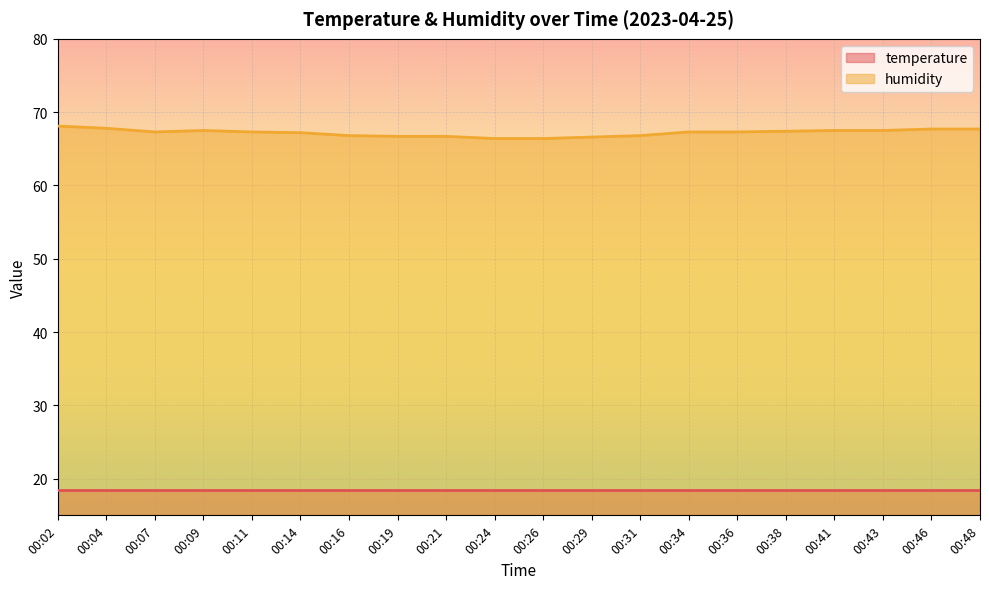

Is it true that temperature equals 8.7 at 00:38?

False